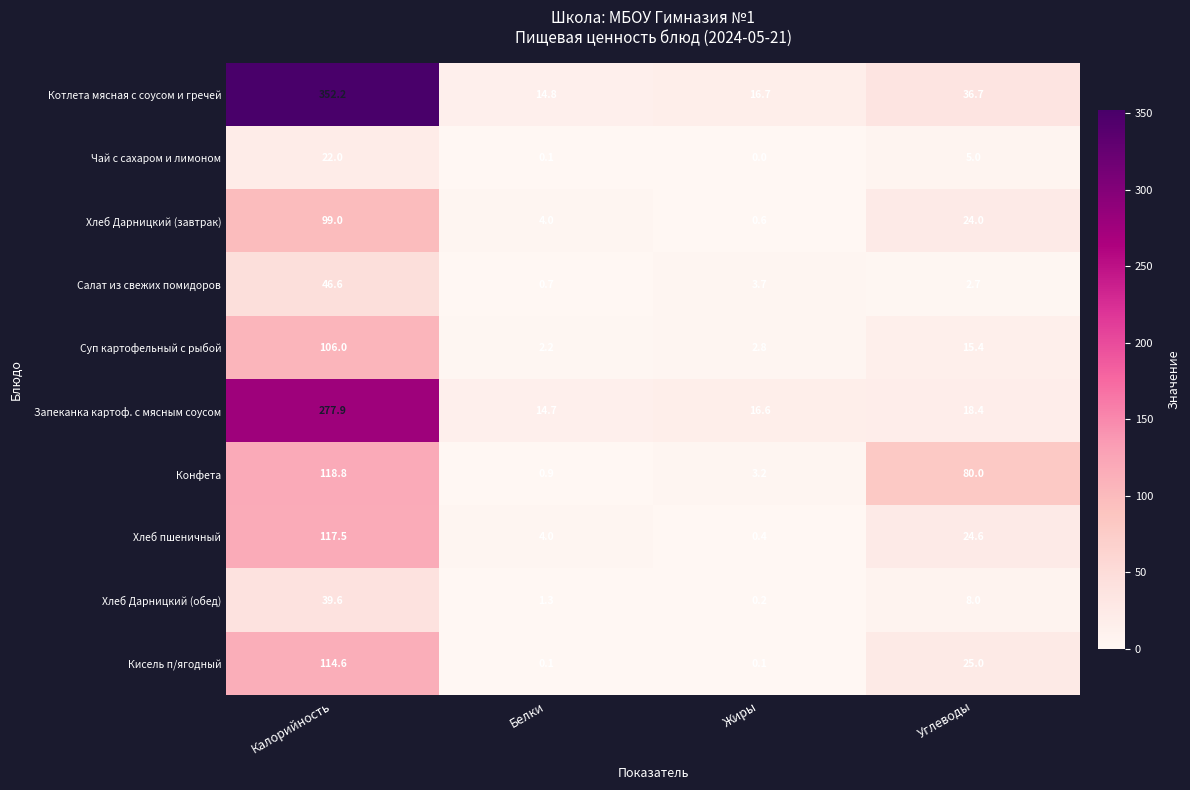

What is the sum of the Конфета values at Белки and Калорийность?

119.7